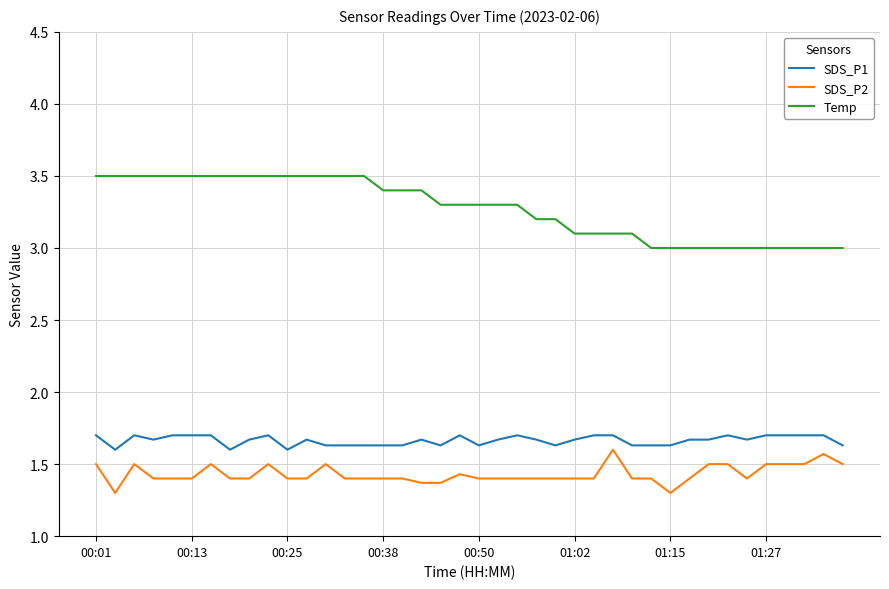

Which series has the largest total across all categories?

Temp